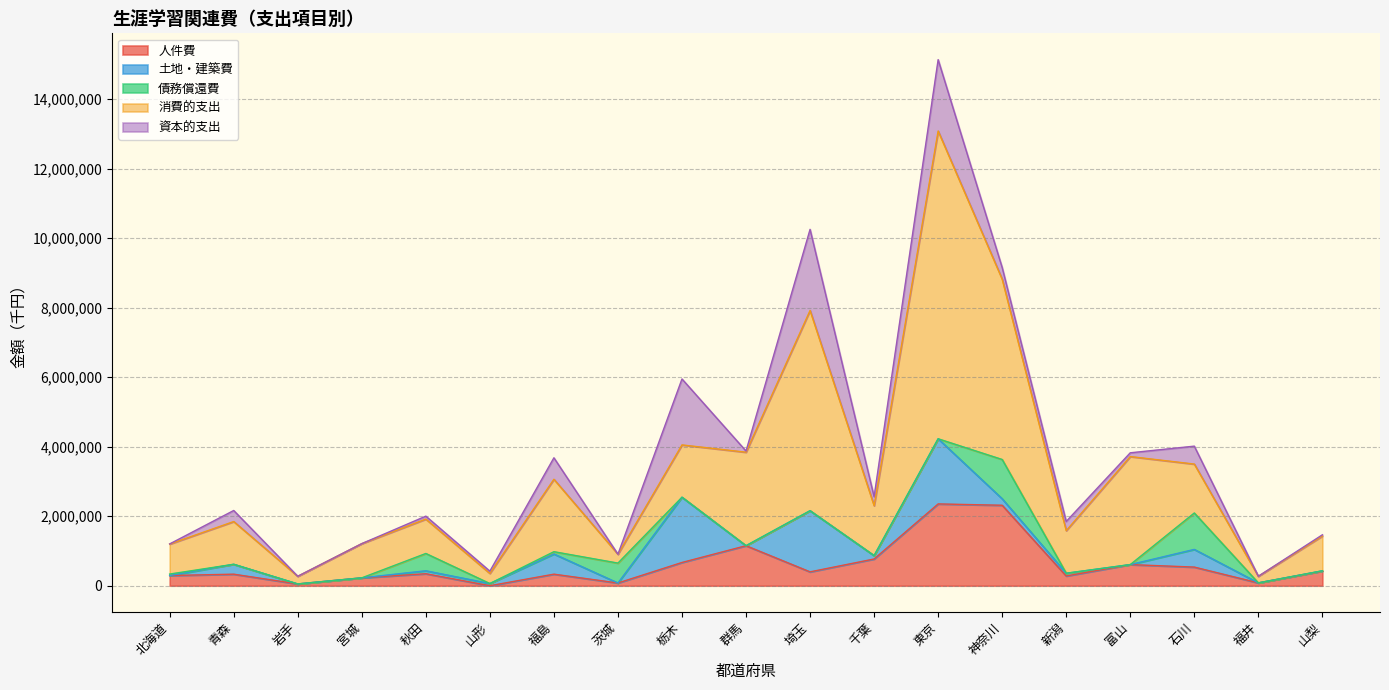

True or false: 消費的支出 has a value of 3447059 at 東京.

False